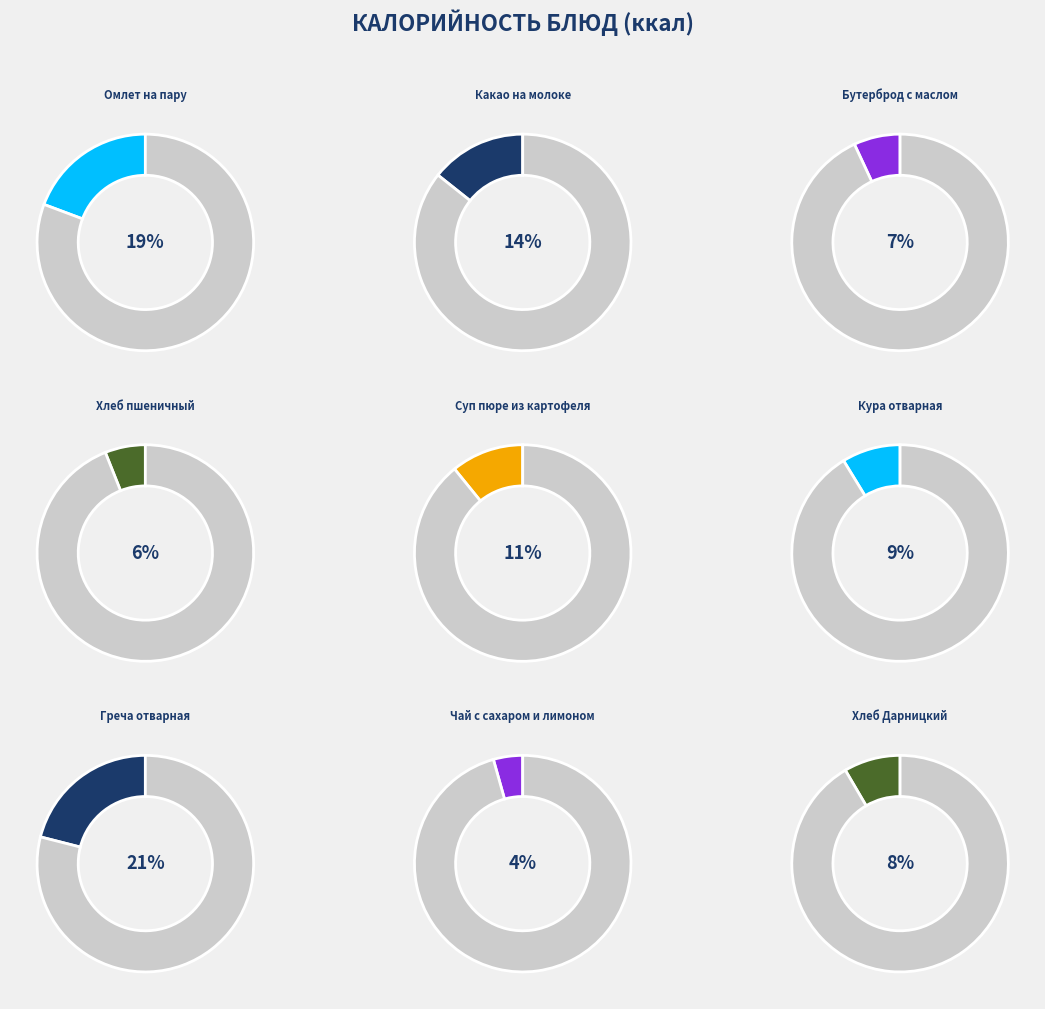

Which slice is the largest?

Греча отварная